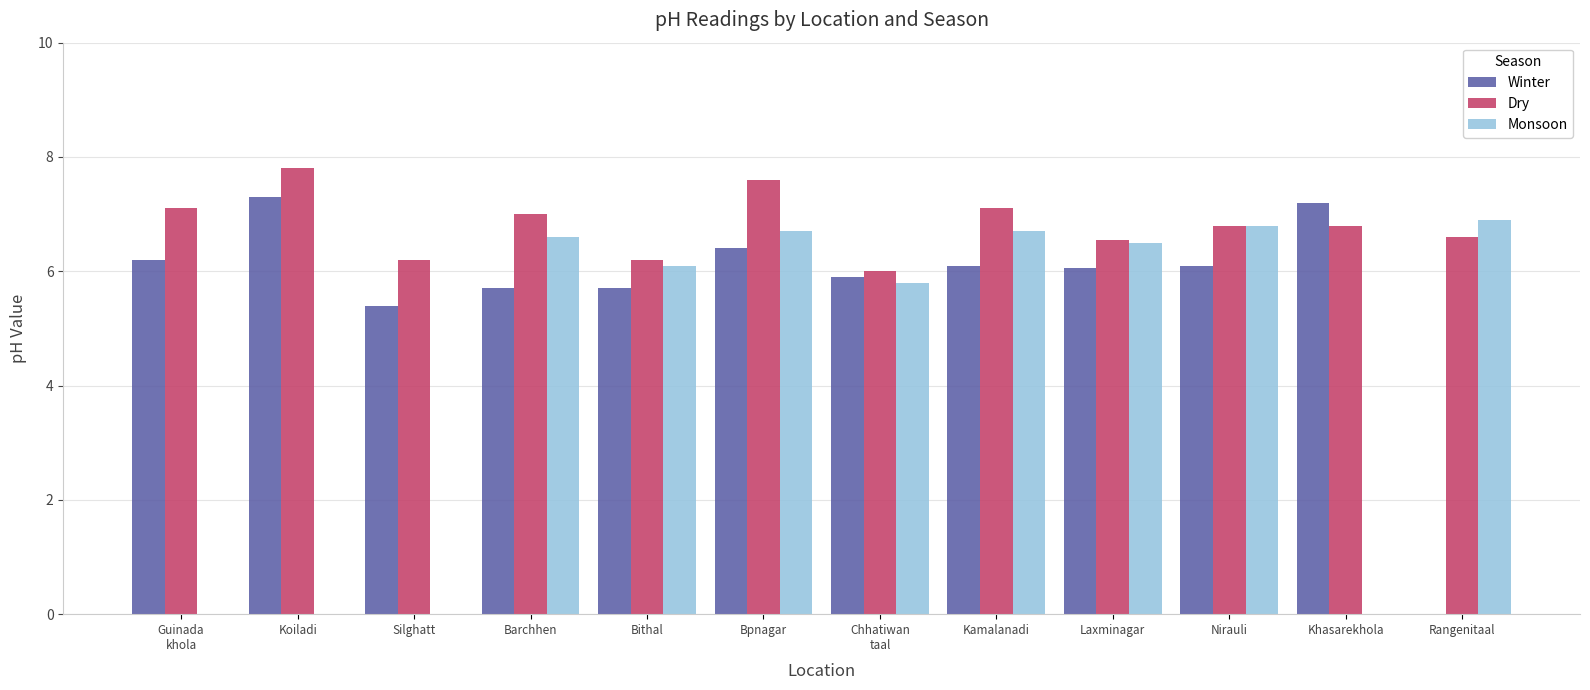

At Bithal, list the series in order from smallest to largest.

Winter, Monsoon, Dry